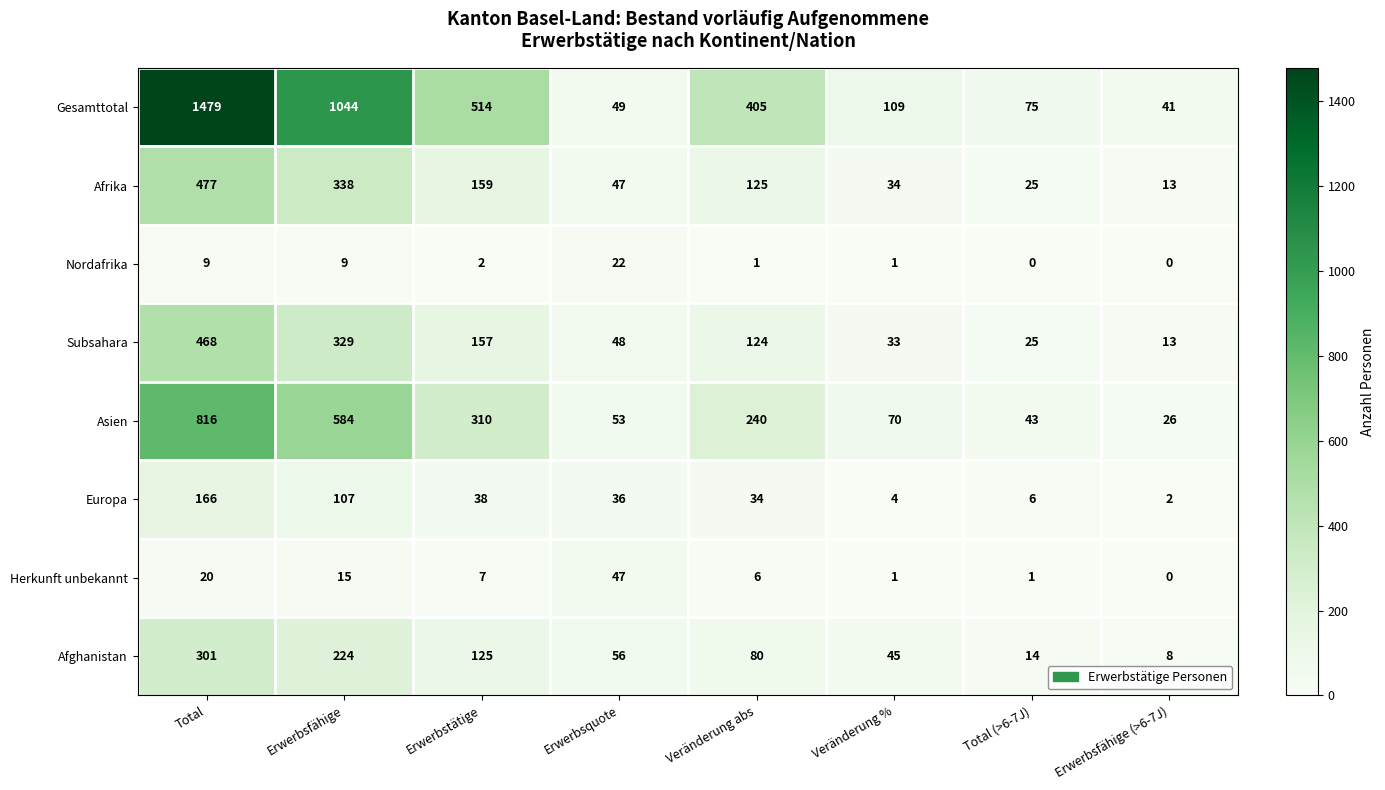

True or false: Gesamttotal has a value of 405 at Veränderung abs.

True